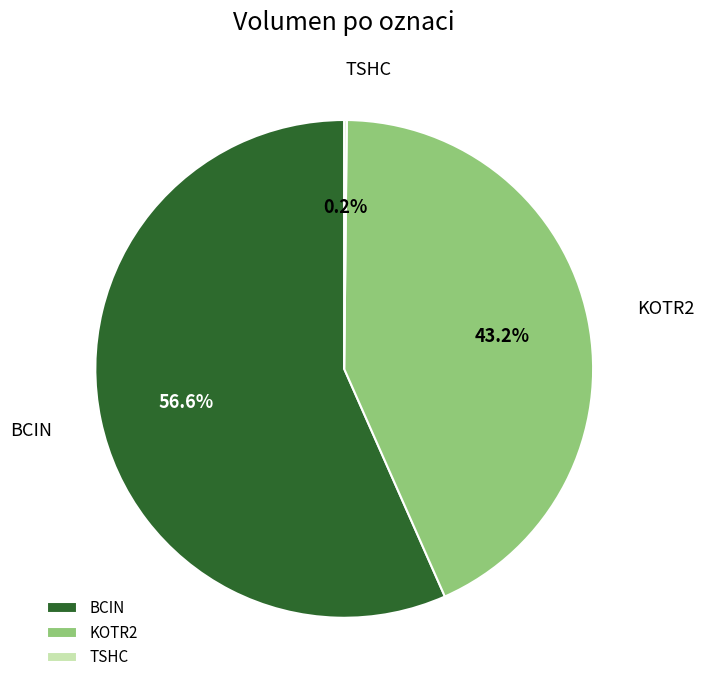

Which category accounts for the majority?

BCIN